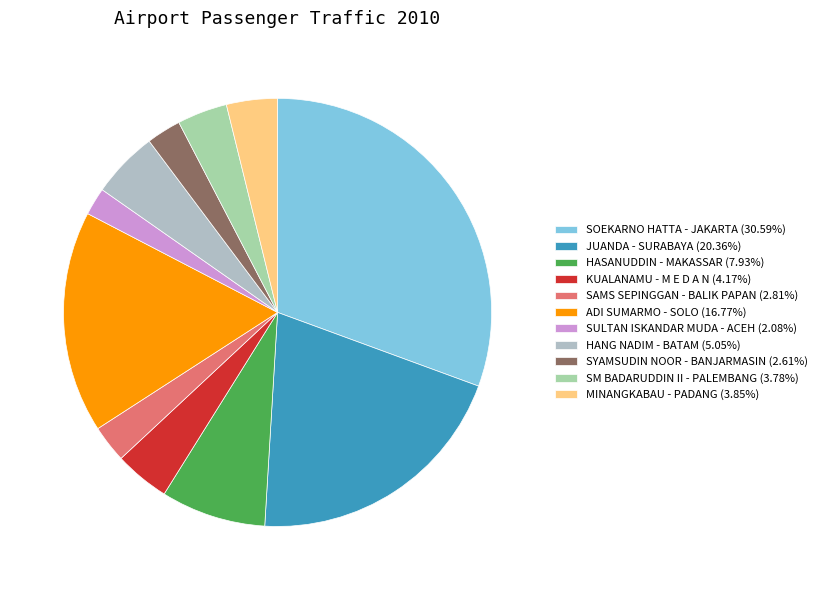

How much of the chart is everything except KUALANAMU - M E D A N?

95.8%